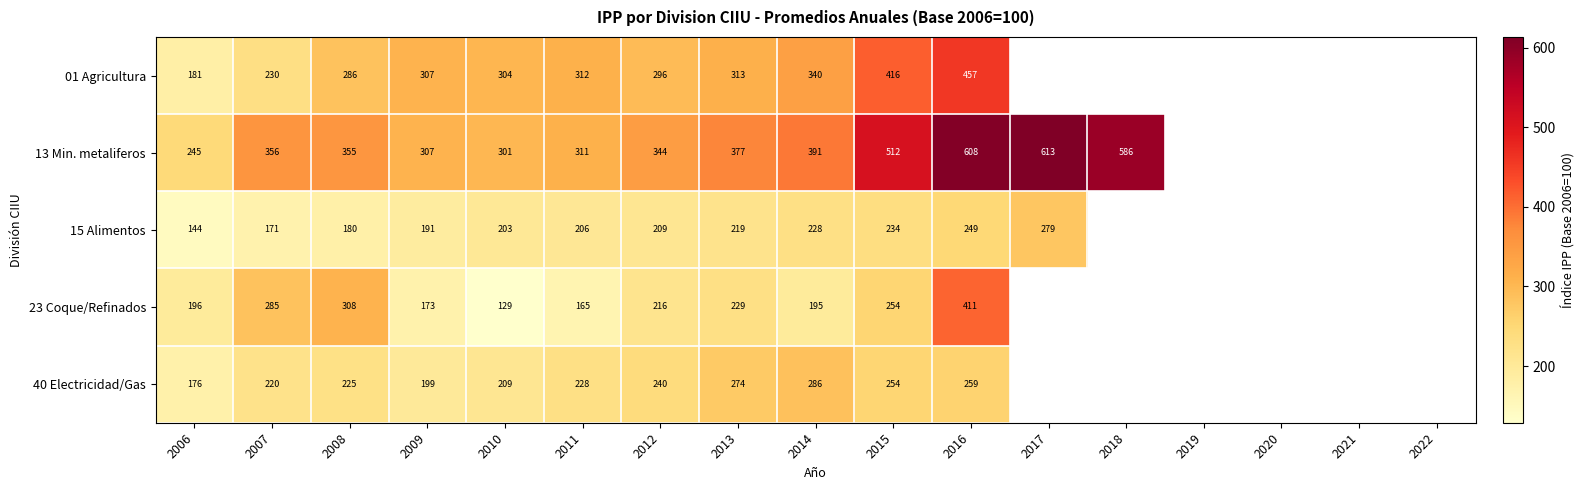

Which category has the highest value across all series?

2017